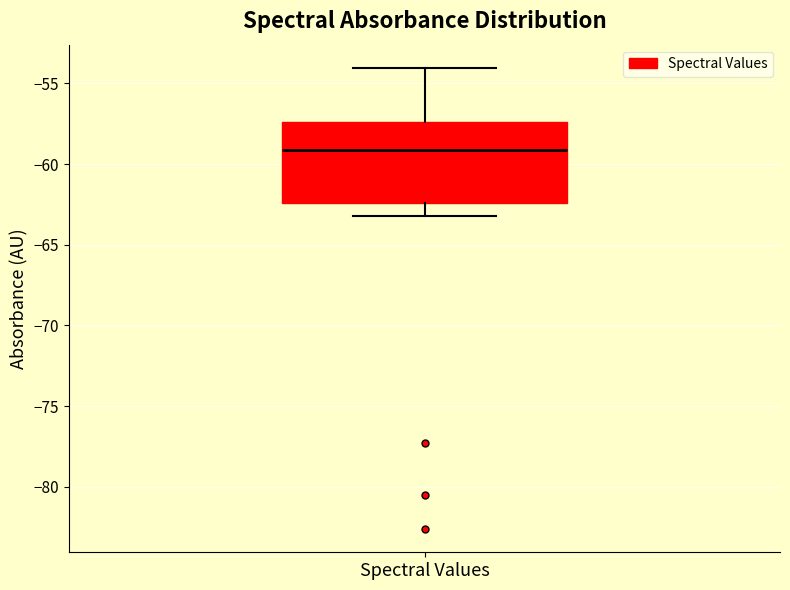

Transcribe this box plot: give where the median line is, the range the box spans, and where the two whiskers end, as read against the y-axis. The values are not printed on the chart, so give them approximately, as read against the axis.

median -59.0, box -62.5 to -57.5, whiskers -63.0 to -54.0